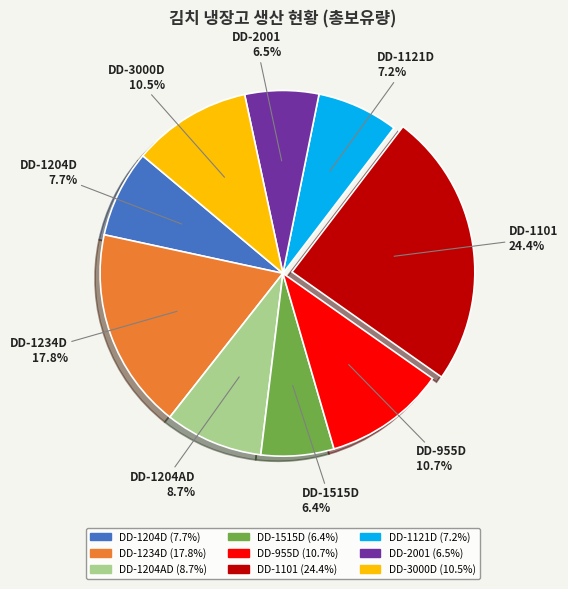

How many slices are in this pie chart?

9